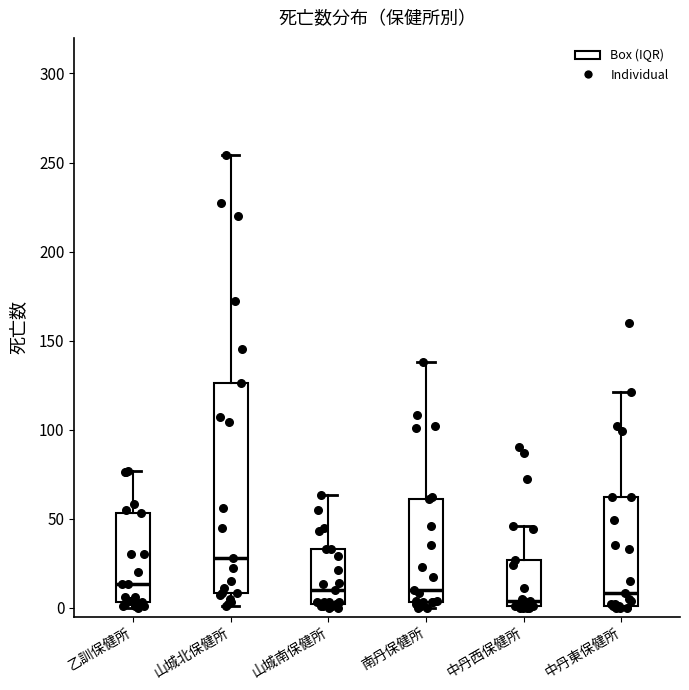

Where does the upper whisker of the box for 中丹東保健所 end on the y-axis? The values are not printed on the chart, so give them approximately, as read against the axis.

120